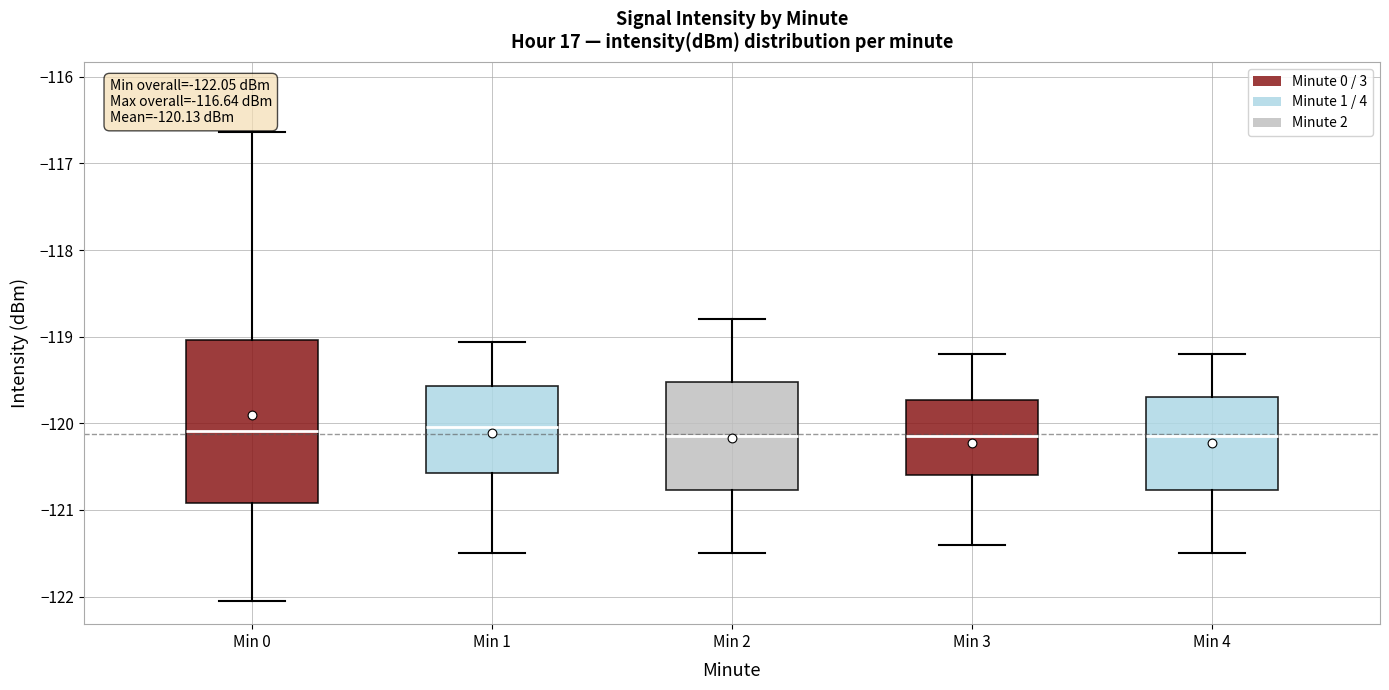

Which box is the tallest, from its lower edge to its upper edge?

Min 0